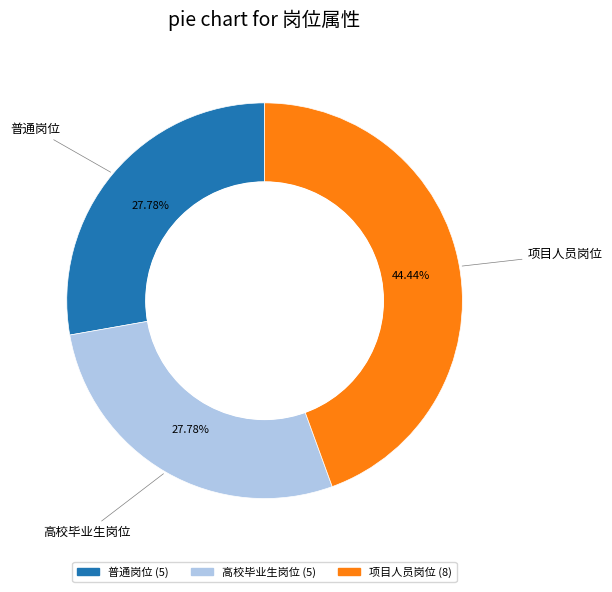

How many slices are in this pie chart?

3